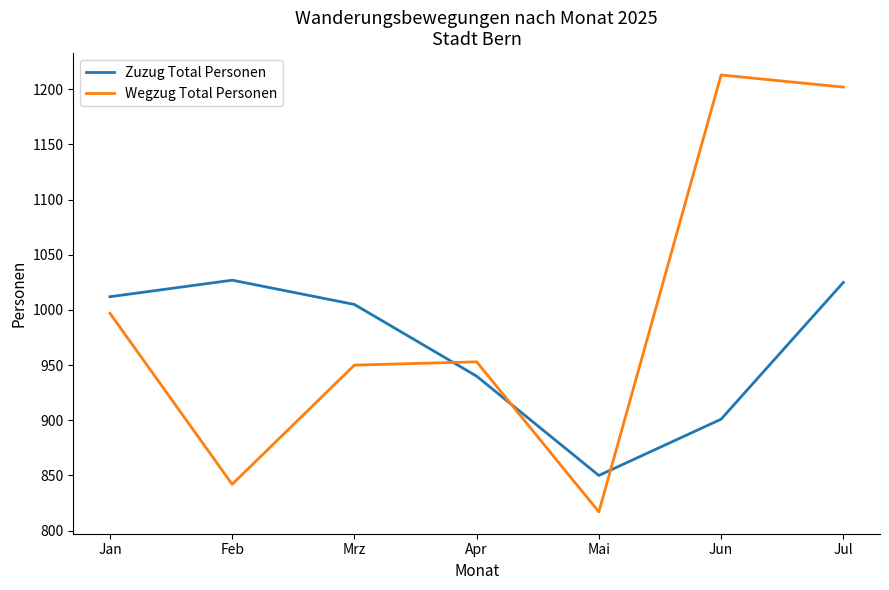

Between Jan and Jun, which series saw the biggest shift?

Wegzug Total Personen